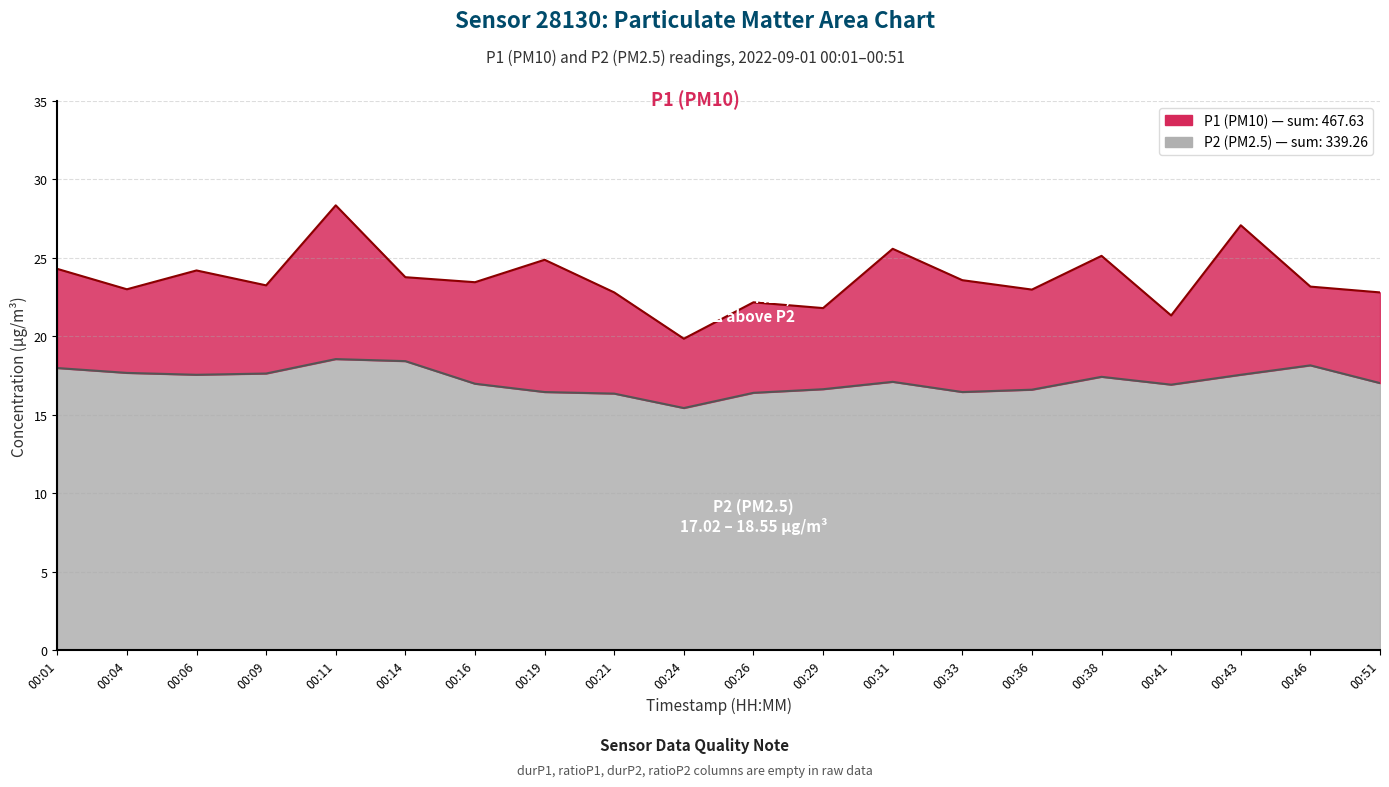

Reading left to right, list all the values displayed in this chart.

P1: 00:01=24.3	00:04=23.0	00:06=24.2	00:09=23.2	00:11=28.4	00:14=23.8	00:16=23.4	00:19=24.9	00:21=22.8	00:24=19.9	00:26=22.2	00:29=21.8	00:31=25.6	00:33=23.6	00:36=23.0	00:38=25.1	00:41=21.3	00:43=27.1	00:46=23.2	00:51=22.8
P2: 00:01=18.0	00:04=17.7	00:06=17.6	00:09=17.6	00:11=18.6	00:14=18.4	00:16=17.0	00:19=16.4	00:21=16.4	00:24=15.4	00:26=16.4	00:29=16.6	00:31=17.1	00:33=16.4	00:36=16.6	00:38=17.4	00:41=16.9	00:43=17.6	00:46=18.1	00:51=17.0